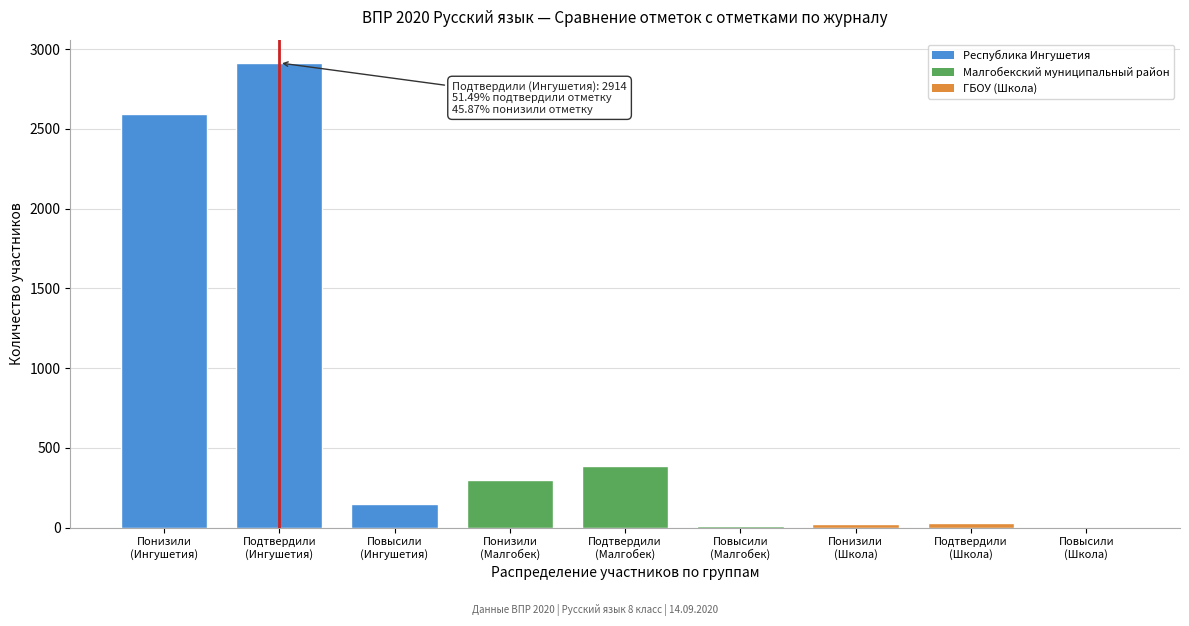

What is the sum of all values?

6405